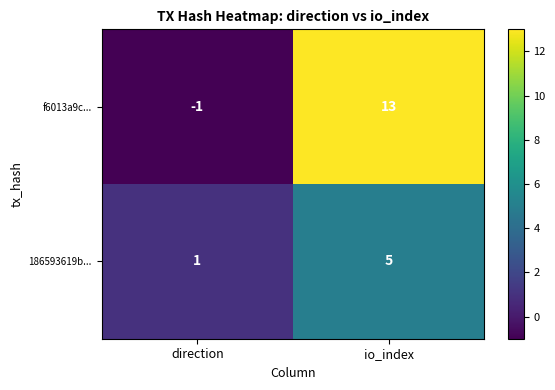

Which category has the highest value in the 186593619b... series?

io_index